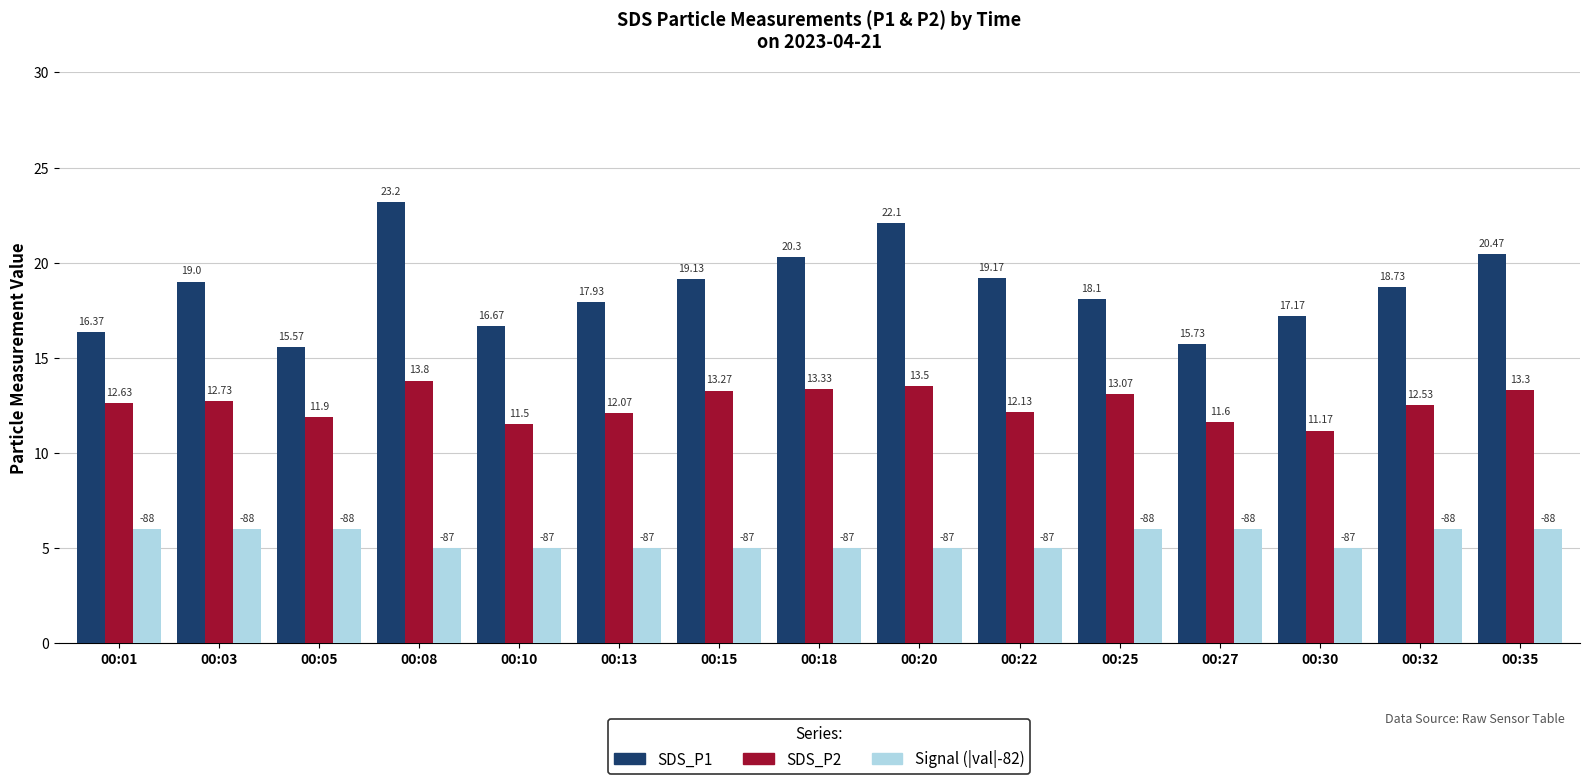

Rank the series by their average value, from lowest to highest.

Signal (|val|-82), SDS_P2, SDS_P1